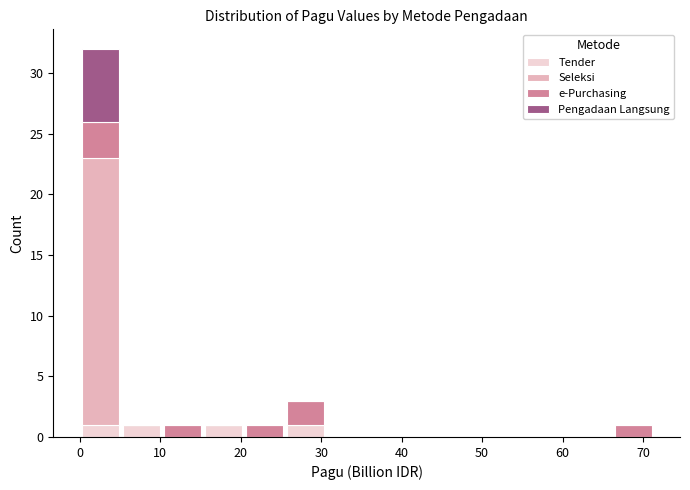

Reading left to right, transcribe this chart: for each stacked bar, give the range it covers on the x-axis and its total height. Neither the bar edges nor the heights are printed on the chart, so give them approximately, as read against the axes.

0 to 5: 32
5 to 10: 1
10 to 15: 1
15 to 20: 1
20 to 25: 1
25 to 31: 3
31 to 36: 0
36 to 41: 0
41 to 46: 0
46 to 51: 0
51 to 56: 0
56 to 61: 0
61 to 66: 0
66 to 71: 1